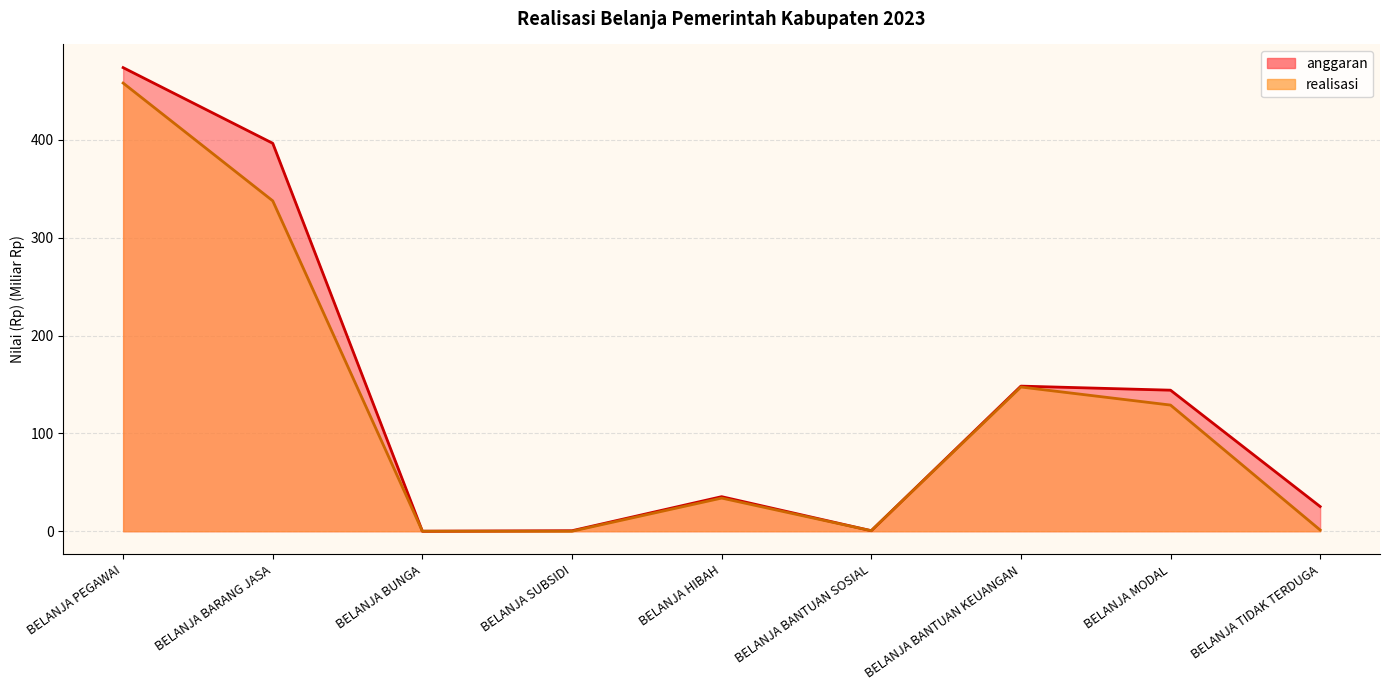

Reading left to right, transcribe all the data shown in this chart.

anggaran: BELANJA PEGAWAI=474.0	BELANJA BARANG JASA=396.6	BELANJA BUNGA=0.0	BELANJA SUBSIDI=0.5	BELANJA HIBAH=35.3	BELANJA BANTUAN SOSIAL=0.5	BELANJA BANTUAN KEUANGAN=148.3	BELANJA MODAL=144.2	BELANJA TIDAK TERDUGA=25.2
realisasi: BELANJA PEGAWAI=458.2	BELANJA BARANG JASA=337.7	BELANJA BUNGA=0.0	BELANJA SUBSIDI=0.0	BELANJA HIBAH=33.9	BELANJA BANTUAN SOSIAL=0.5	BELANJA BANTUAN KEUANGAN=147.4	BELANJA MODAL=129.0	BELANJA TIDAK TERDUGA=1.2